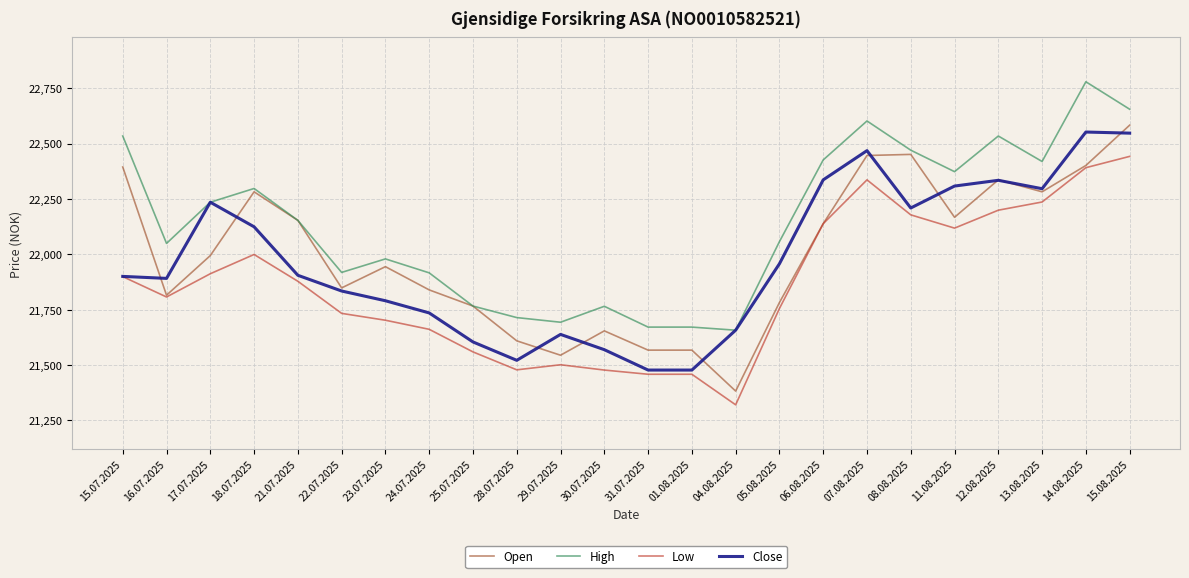

What is the total value across all series at 15.07.2025?

88727